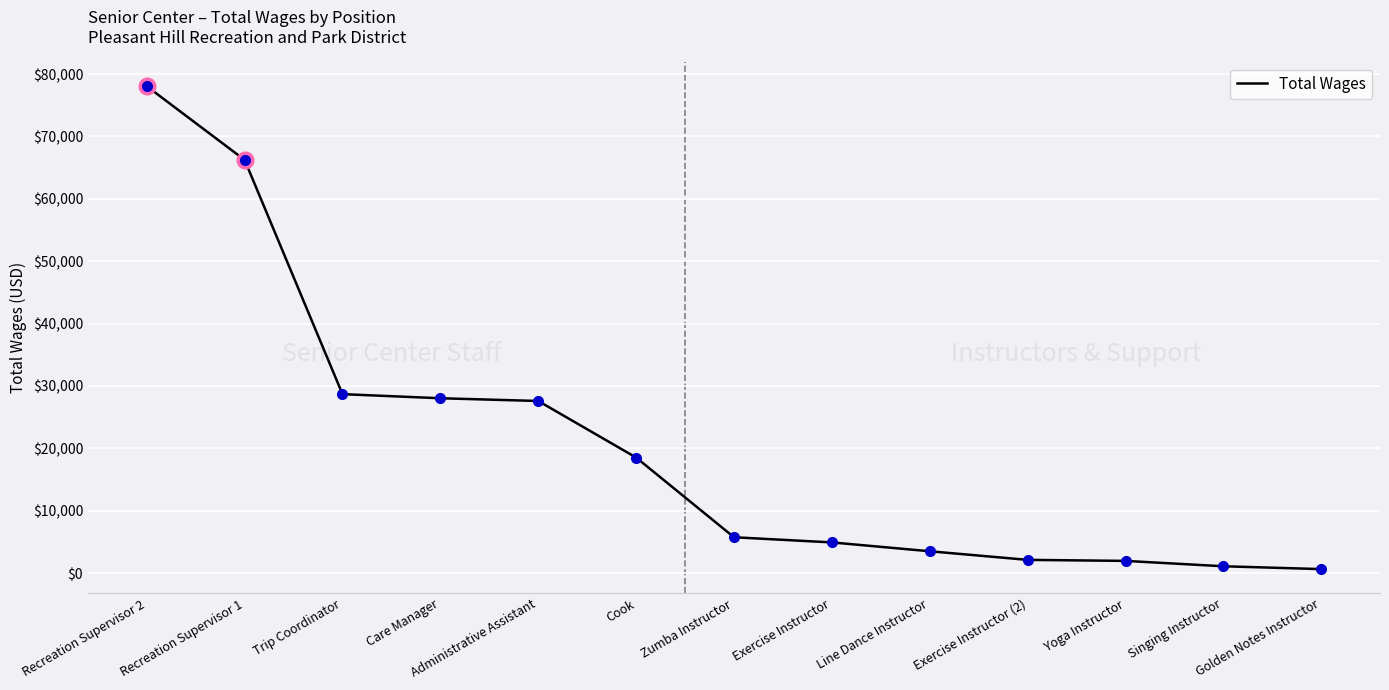

What is the maximum value shown in the chart?

78058